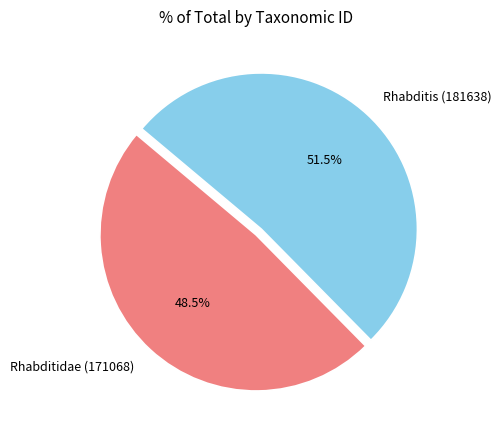

Does Rhabditis (181638) account for over 50% of the chart?

Yes